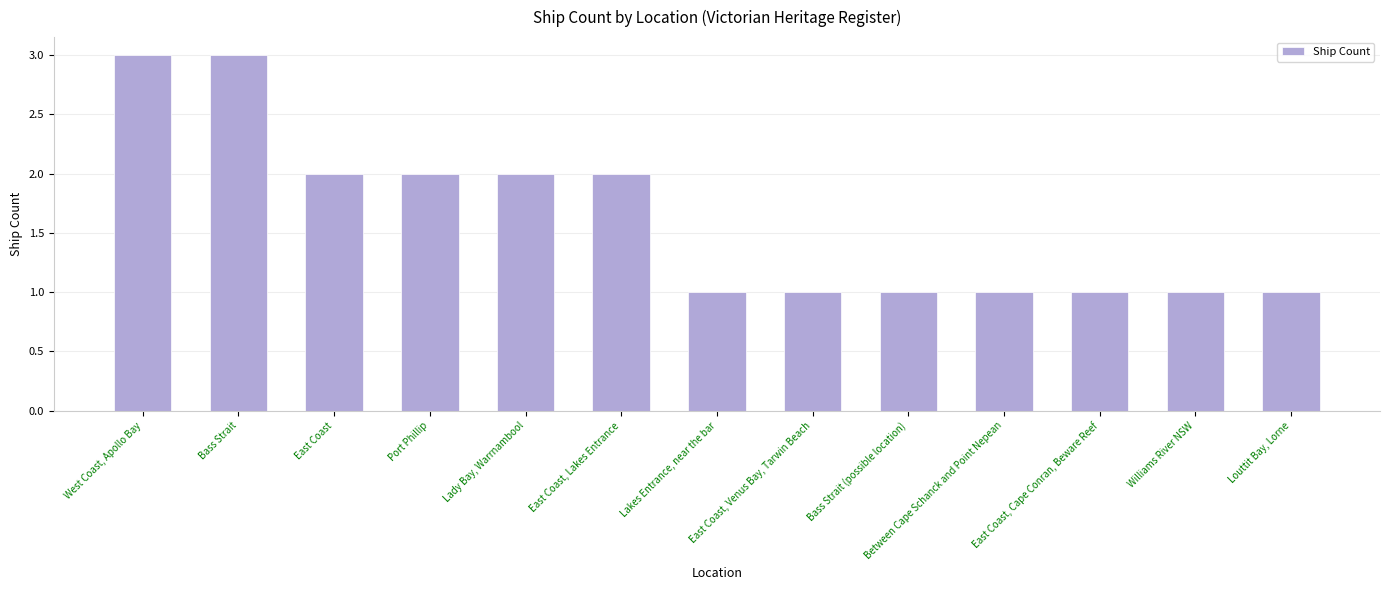

Count the number of data series in this chart.

1